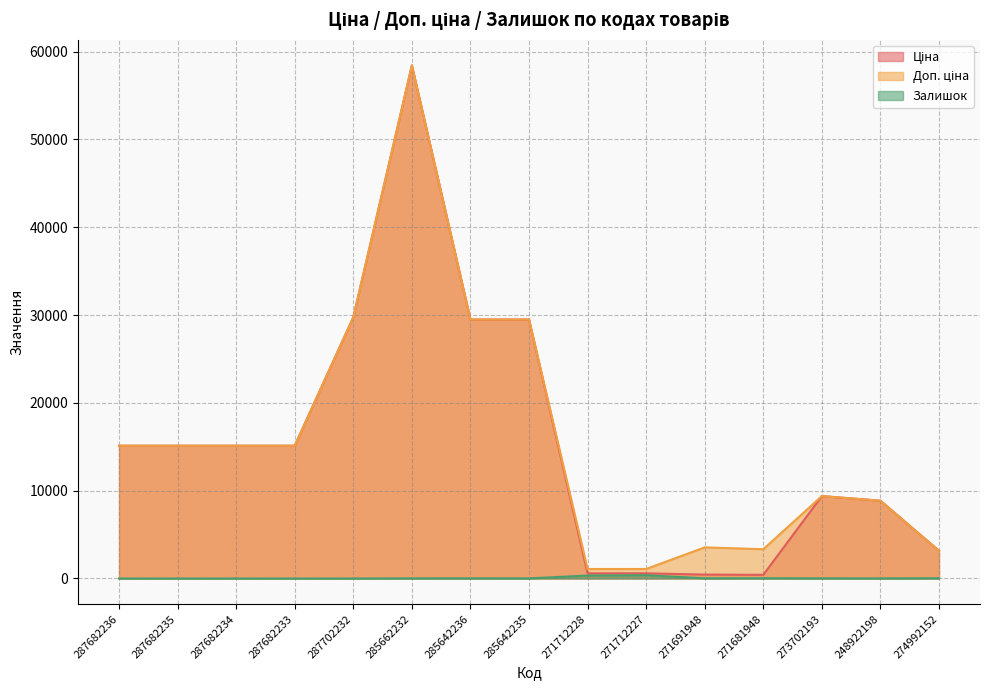

Reading left to right, what are all the values shown in this chart?

Ціна: 15120.0	15120.0	15120.0	15120.0	29747.2	58426.5	29491.5	29491.5	589.9	589.9	443.1	416.6	9384.0	8856.7	3157.9
Доп. ціна: 15120.0	15120.0	15120.0	15120.0	29747.2	58426.5	29491.5	29491.5	1081.7	1081.7	3545.0	3332.5	9384.0	8856.7	3158.0
Залишок: 0.0	0.0	0.0	0.0	0.0	14.0	16.0	13.0	333.0	373.0	22.0	30.0	16.0	11.0	31.0